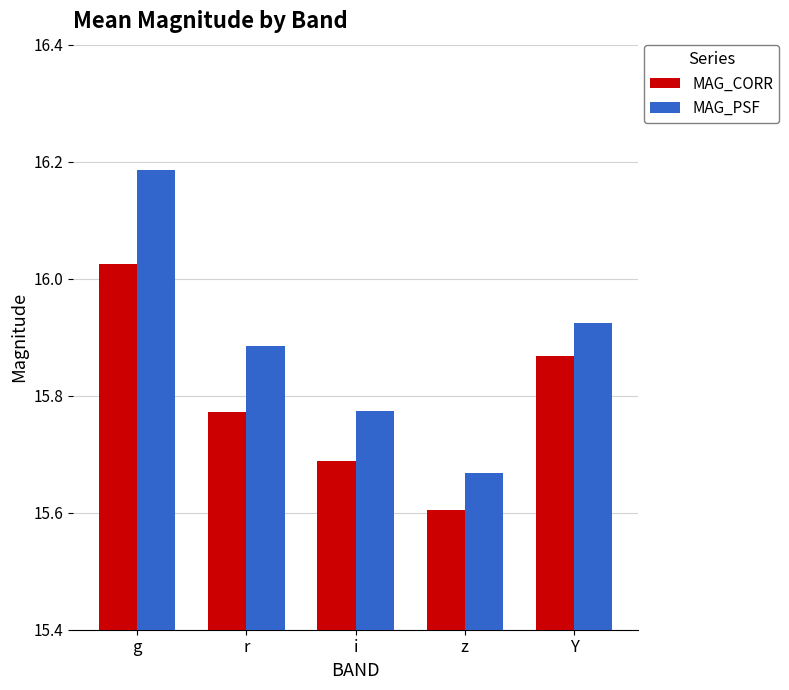

Rank the series by their maximum value, from lowest to highest.

MAG_CORR, MAG_PSF